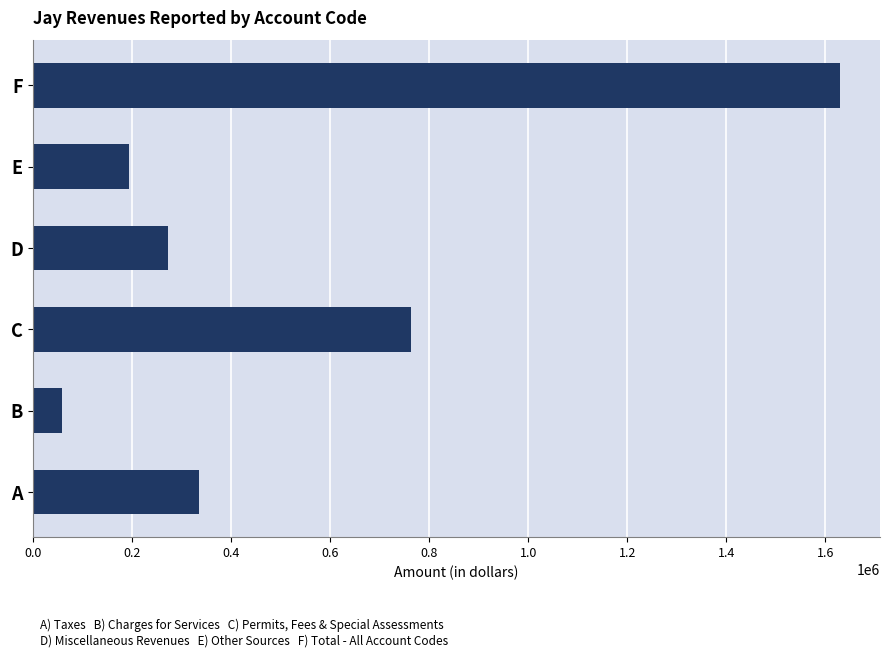

What is the ratio of the value at E to the value at D?

0.7